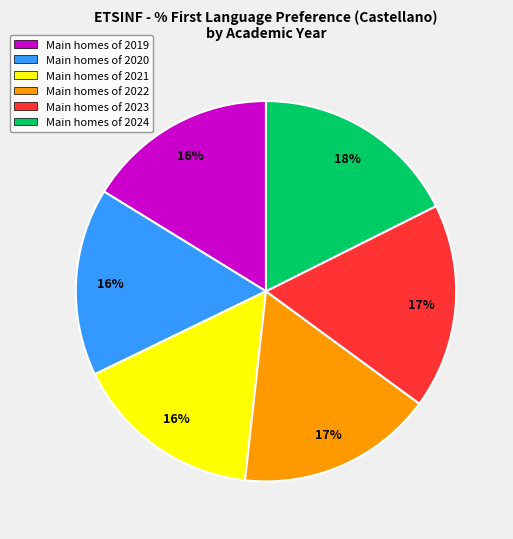

Do Main homes of 2024 and Main homes of 2019 together represent more than half of the pie?

No